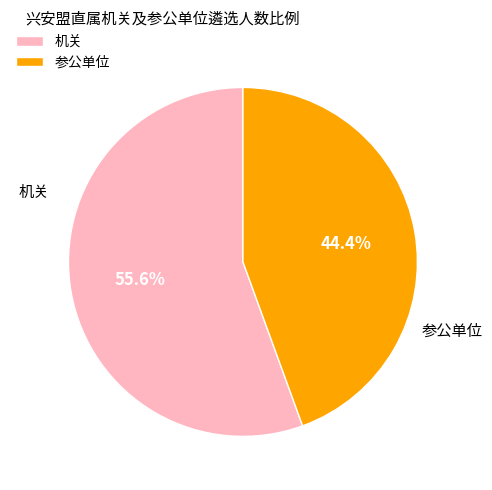

Which category has the biggest portion of the pie?

机关